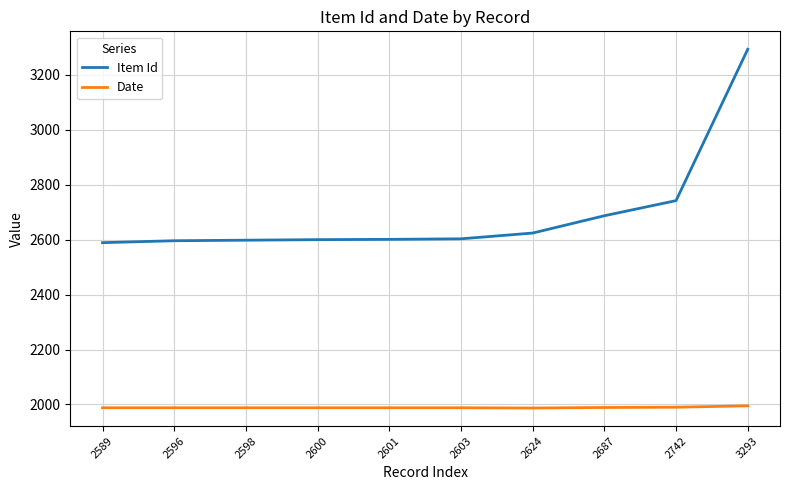

List the series in order of their peak value, highest first.

Item Id, Date